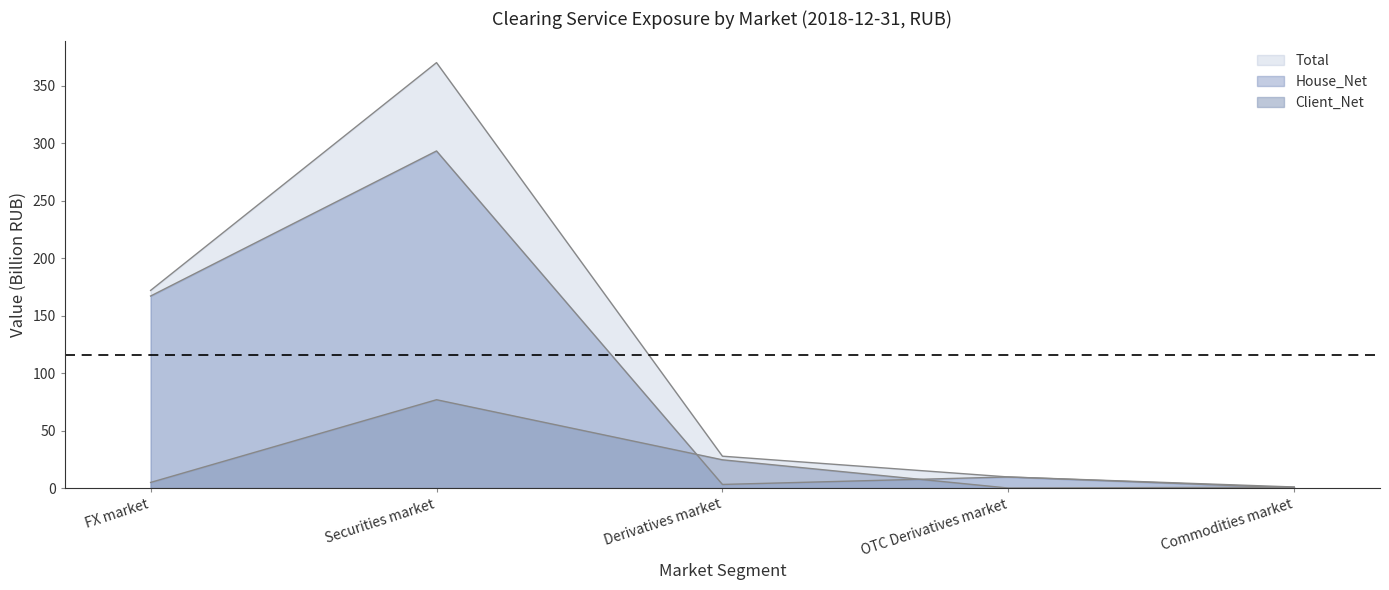

What position from the right is Commodities market?

1